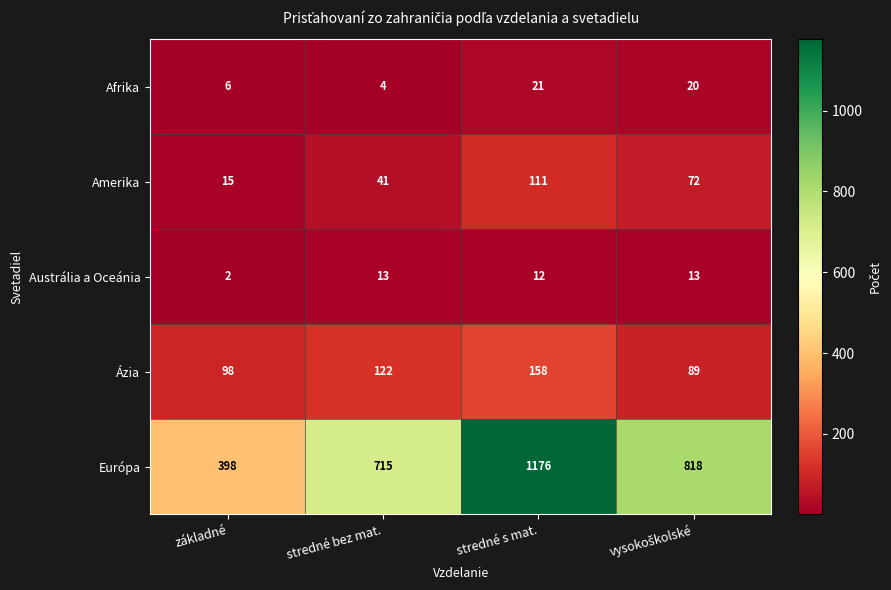

What is the difference between the maximum and minimum values in the Amerika series?

96